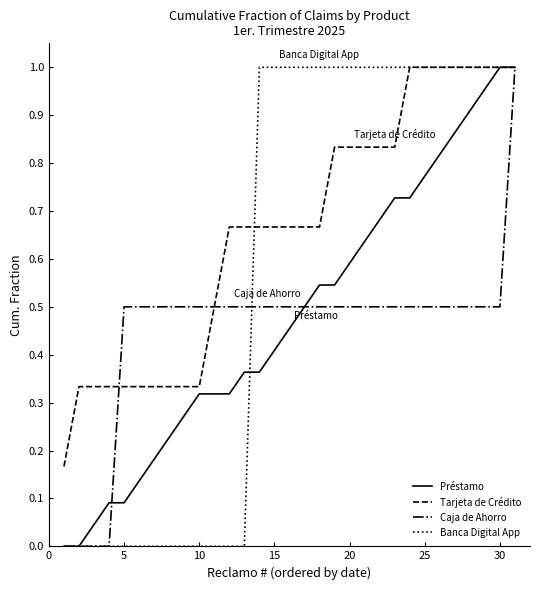

Does the chart have visible grid lines?

No